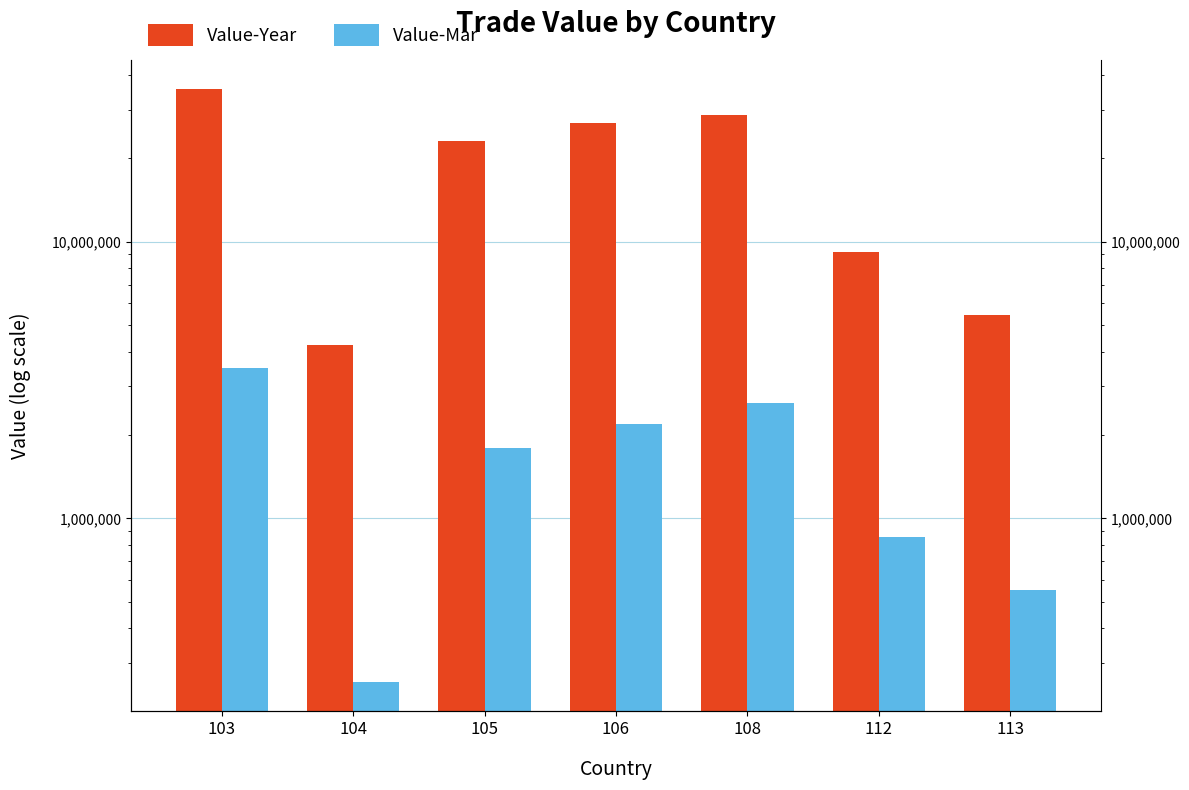

What is the value of the Value-Year bar at the 4th from the left?

26797775